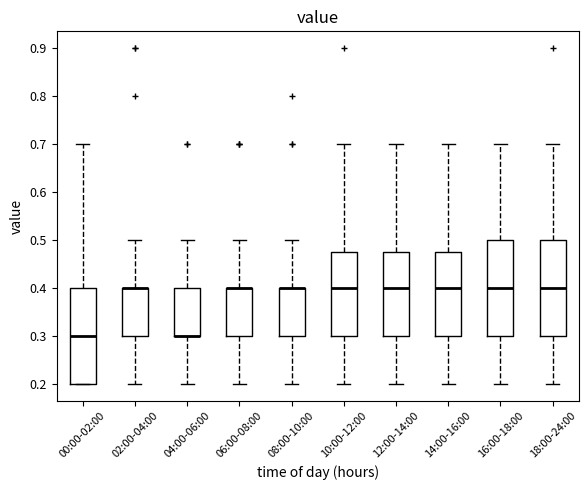

Reading left to right, transcribe this box plot: for each box, give where its median line is, the range the box spans, and where its two whiskers end, as read against the y-axis. The values are not printed on the chart, so give them approximately, as read against the axis.

00:00-02:00: median 0.30, box 0.20 to 0.40, whiskers 0.20 to 0.70
02:00-04:00: median 0.40 (drawn on the box's upper edge), box 0.30 to 0.40, whiskers 0.20 to 0.50
04:00-06:00: median 0.30 (drawn on the box's lower edge), box 0.30 to 0.40, whiskers 0.20 to 0.50
06:00-08:00: median 0.40 (drawn on the box's upper edge), box 0.30 to 0.40, whiskers 0.20 to 0.50
08:00-10:00: median 0.40 (drawn on the box's upper edge), box 0.30 to 0.40, whiskers 0.20 to 0.50
10:00-12:00: median 0.40, box 0.30 to 0.48, whiskers 0.20 to 0.70
12:00-14:00: median 0.40, box 0.30 to 0.48, whiskers 0.20 to 0.70
14:00-16:00: median 0.40, box 0.30 to 0.48, whiskers 0.20 to 0.70
16:00-18:00: median 0.40, box 0.30 to 0.50, whiskers 0.20 to 0.70
18:00-24:00: median 0.40, box 0.30 to 0.50, whiskers 0.20 to 0.70